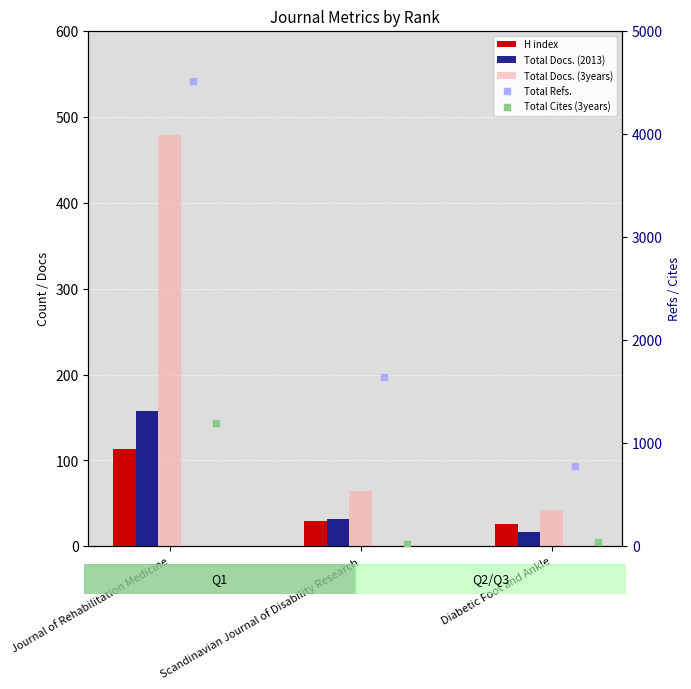

Which series has the largest total across all categories?

Total Refs.